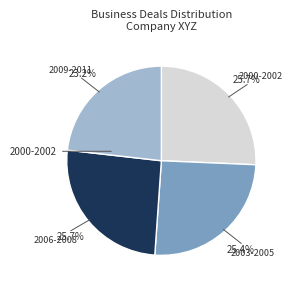

Is there any slice that represents more than half of the pie?

No